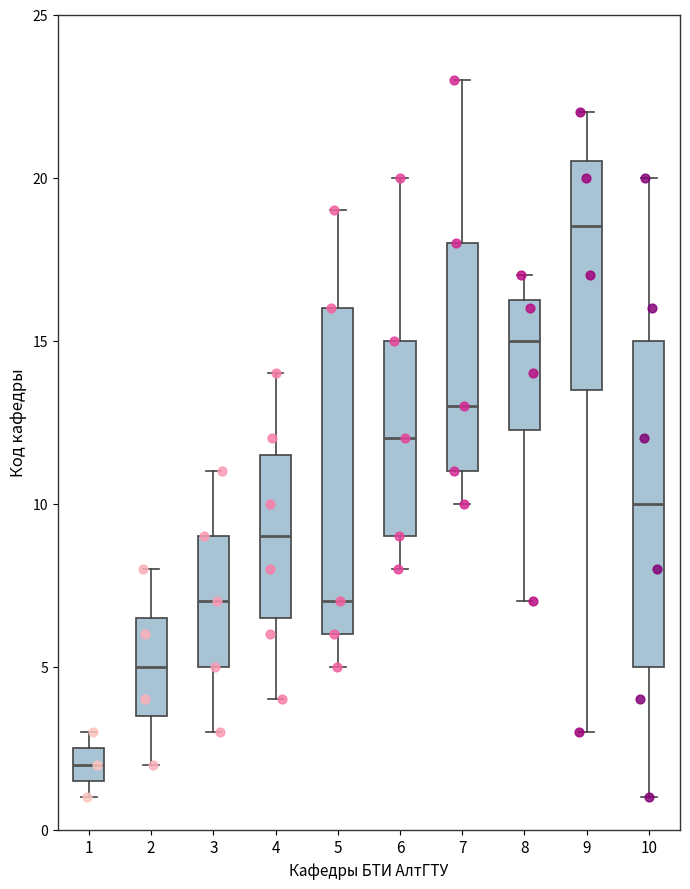

Which box has the lowest median line?

1